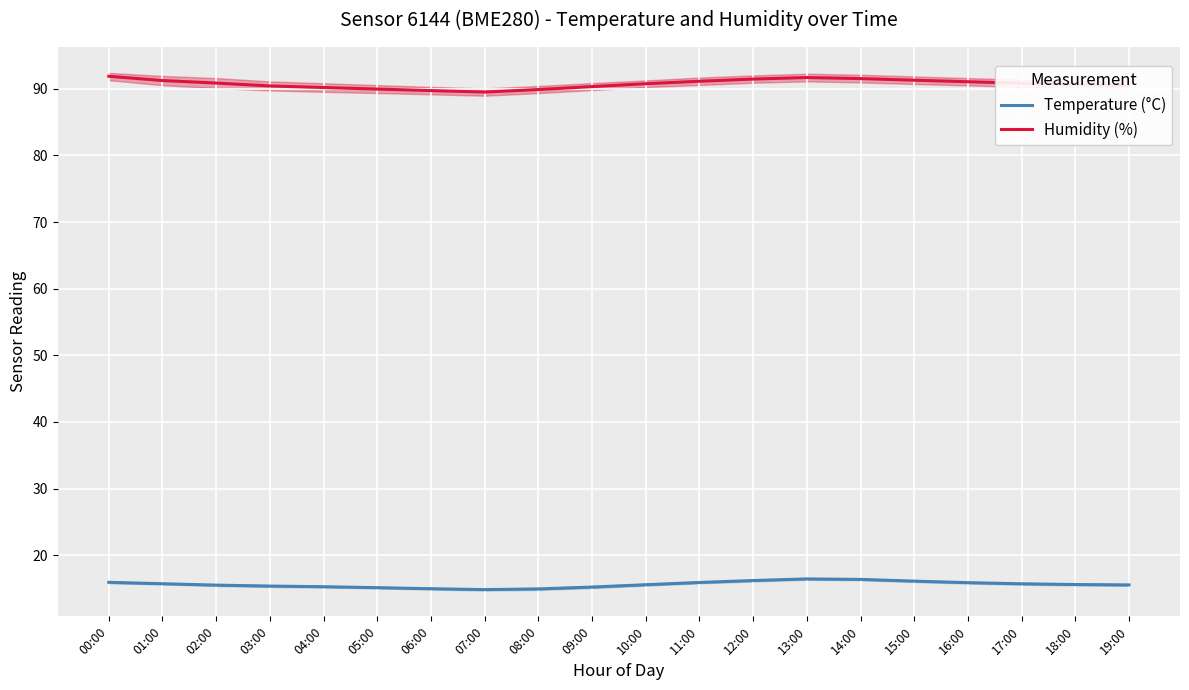

What position from the left is 15:00?

16